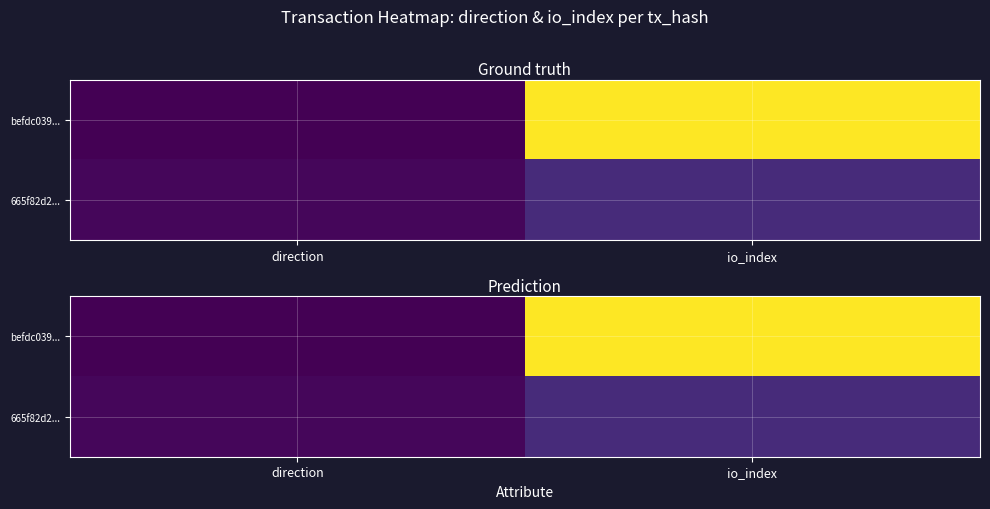

What is the spread (max minus min) of values at io_index?

0.9